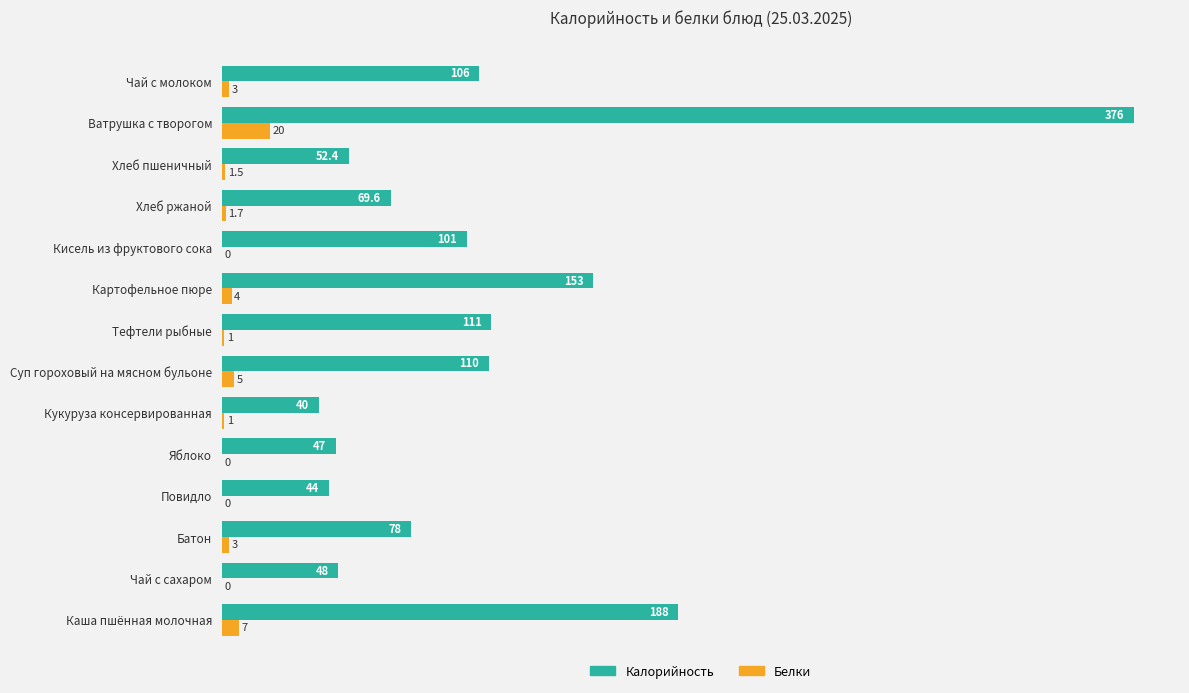

The value of Белки at Тефтели рыбные is 1.0. True or false?

True